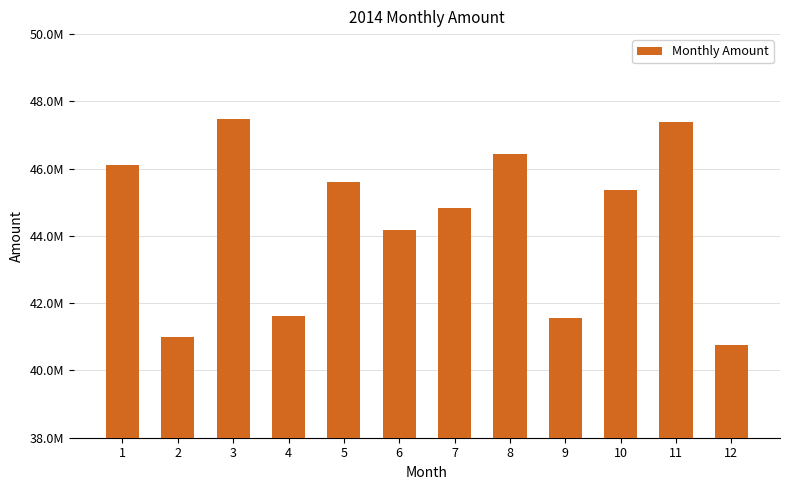

Reading left to right, list all the values displayed in this chart.

1=46106852	2=40985256	3=47479264	4=41615747	5=45601706	6=44163159	7=44838040	8=46438638	9=41546671	10=45356984	11=47390173	12=40754339